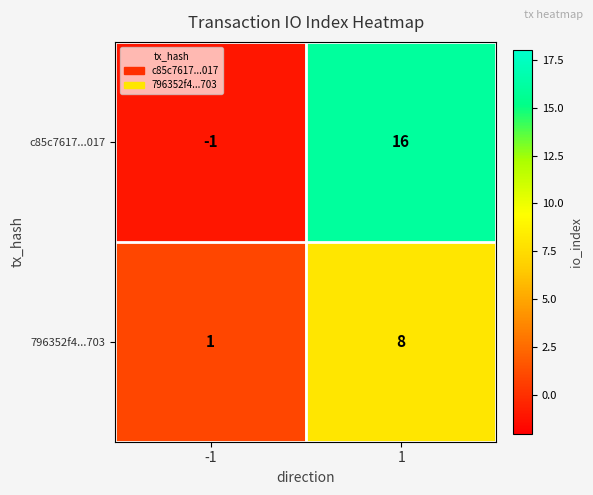

Rank the series by their average value, from highest to lowest.

c85c7617...017, 796352f4...703